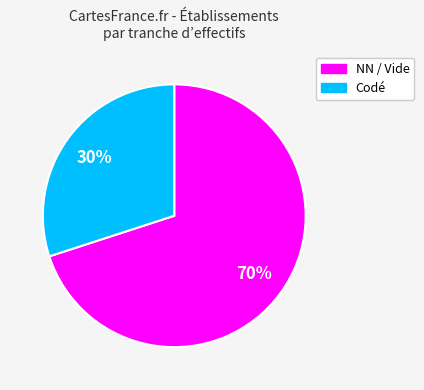

To the nearest percent, what is the average slice percentage?

50%